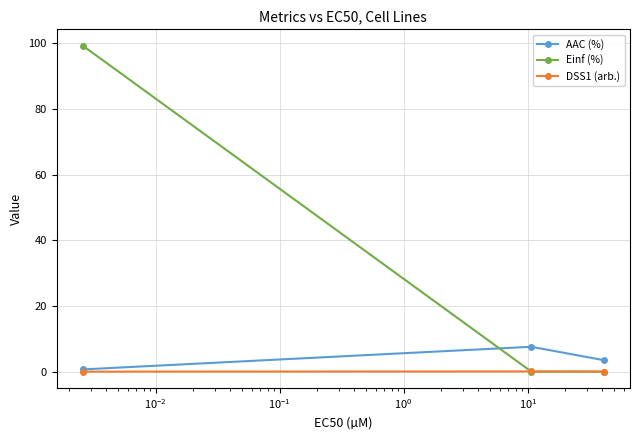

What is the sum of all Einf (%) values?

99.3